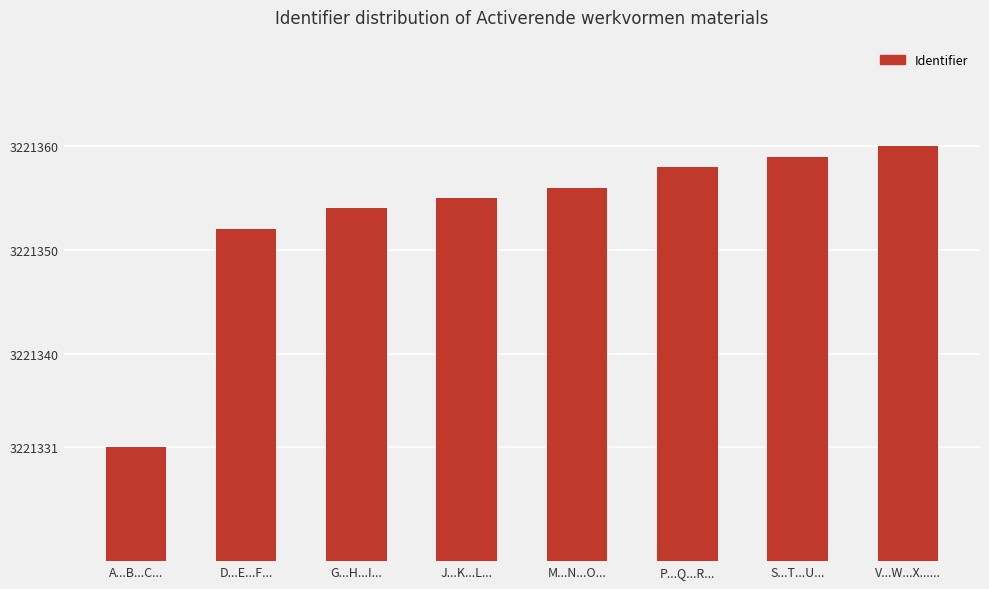

What is the greatest value displayed?

3221360